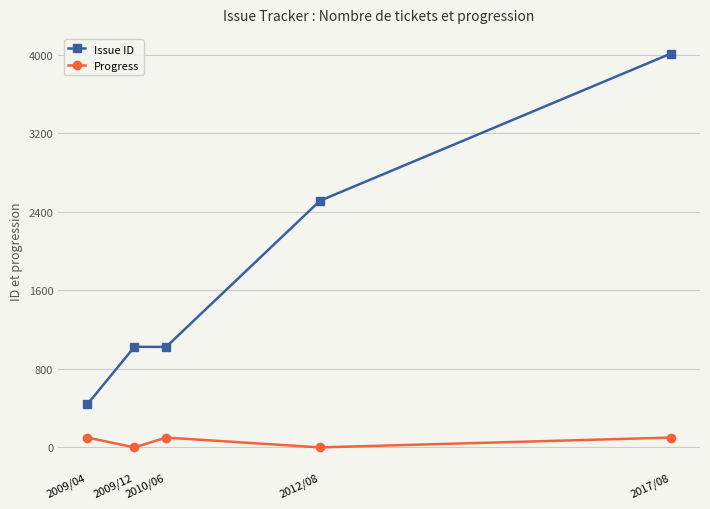

What is the label of the 3rd point from the right?

2010/06